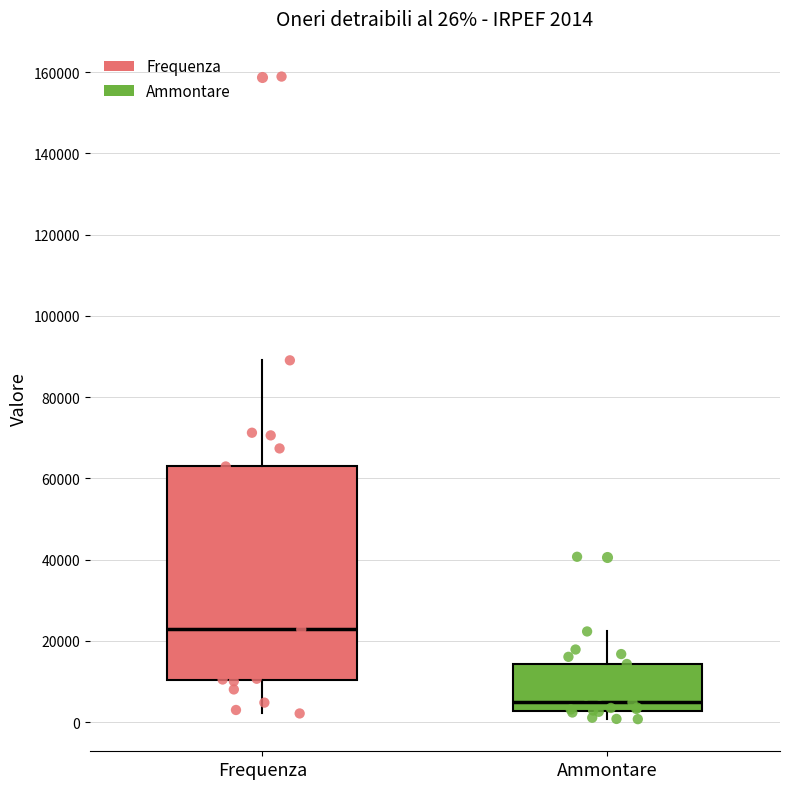

Which box's median line is the lowest?

Ammontare